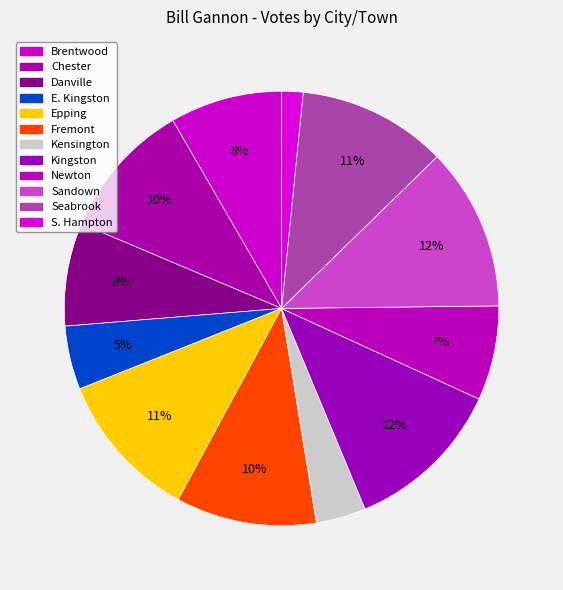

True or false: Danville accounts for 8% of the total.

True